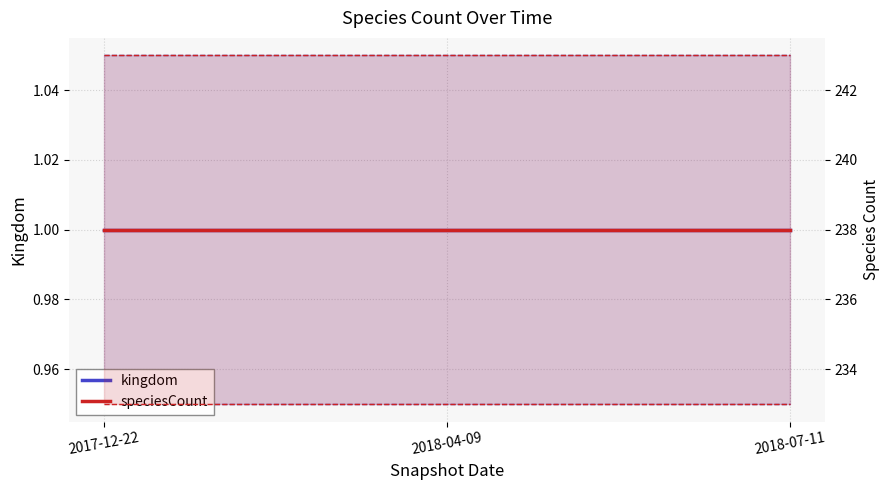

What is the value of the speciesCount point at the 1st from the left?

238